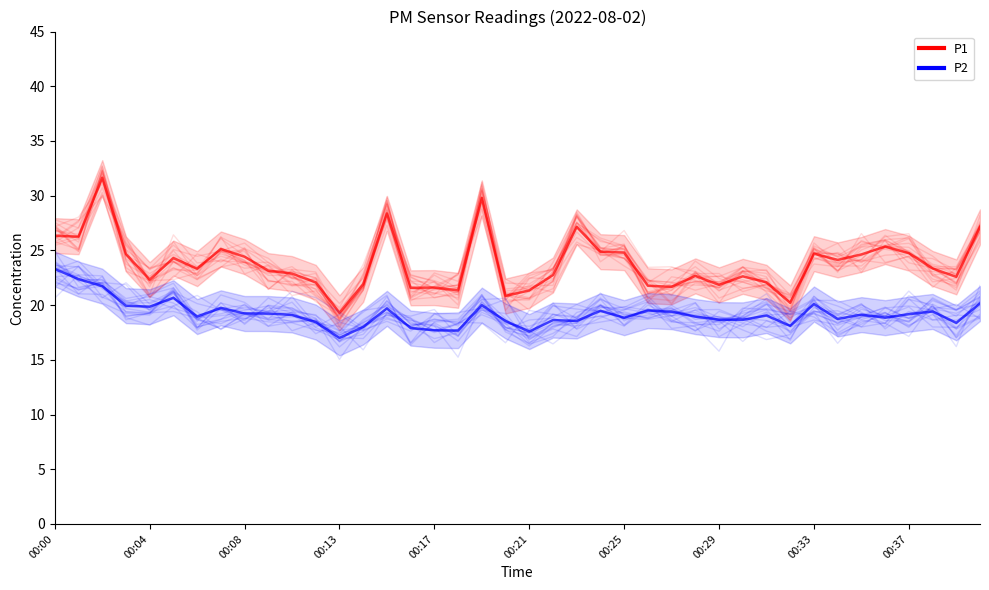

What is the value of the P2 point at the 12th from the left?

18.4